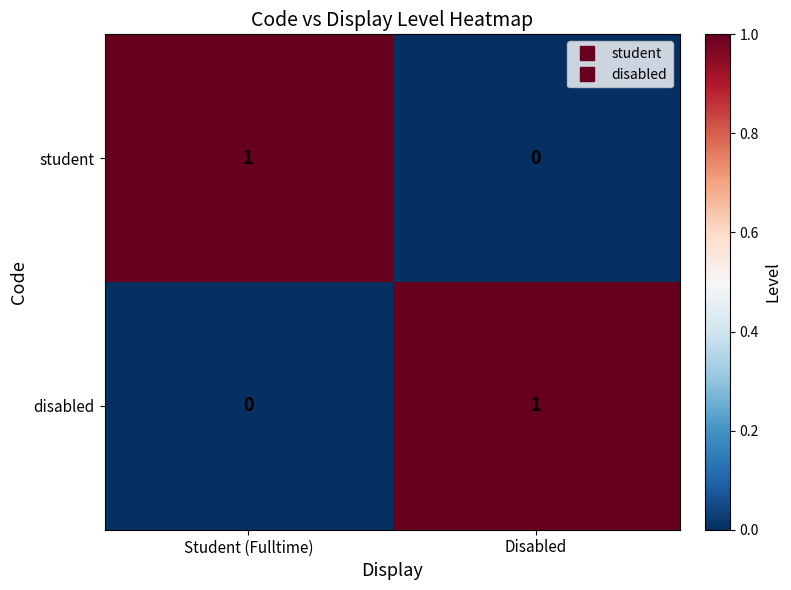

Rank the categories by student value from highest to lowest.

Student (Fulltime), Disabled